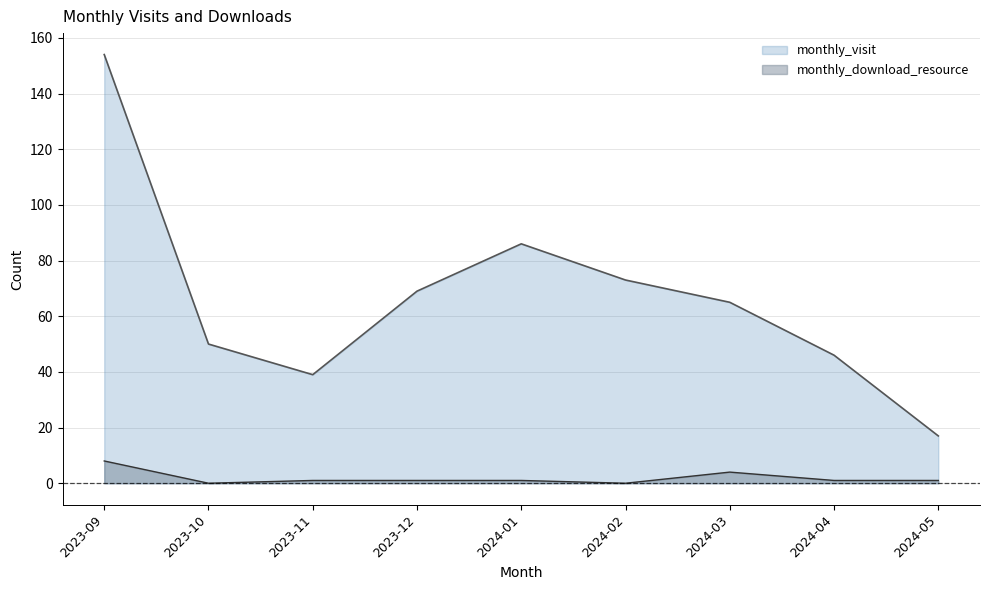

Reading left to right, transcribe all the data shown in this chart.

monthly_visit: 2023-09=154	2023-10=50	2023-11=39	2023-12=69	2024-01=86	2024-02=73	2024-03=65	2024-04=46	2024-05=17
monthly_download_resource: 2023-09=8	2023-10=0	2023-11=1	2023-12=1	2024-01=1	2024-02=0	2024-03=4	2024-04=1	2024-05=1